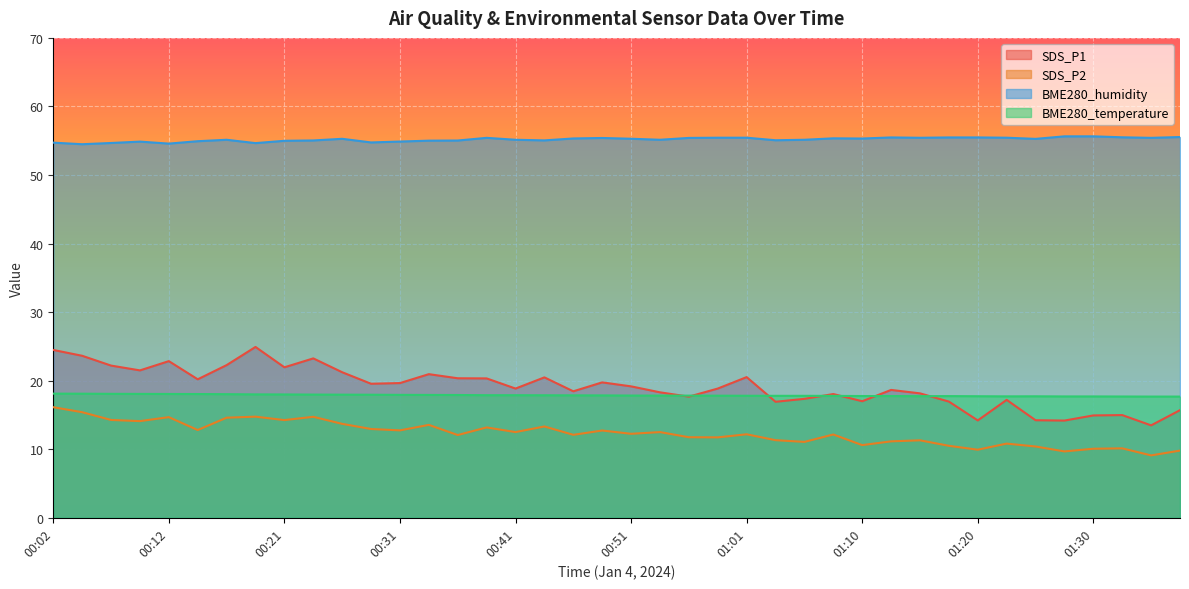

What position from the left is 01:20?

33